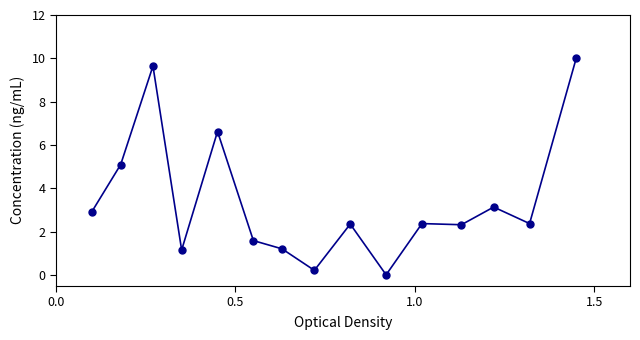

True or false: there are more than 2 points higher than both neighbors.

True